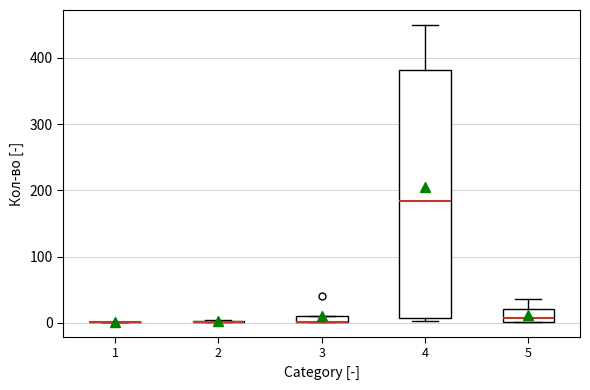

Where does the upper whisker of the box at x = 4 end on the y-axis? The values are not printed on the chart, so give them approximately, as read against the axis.

450